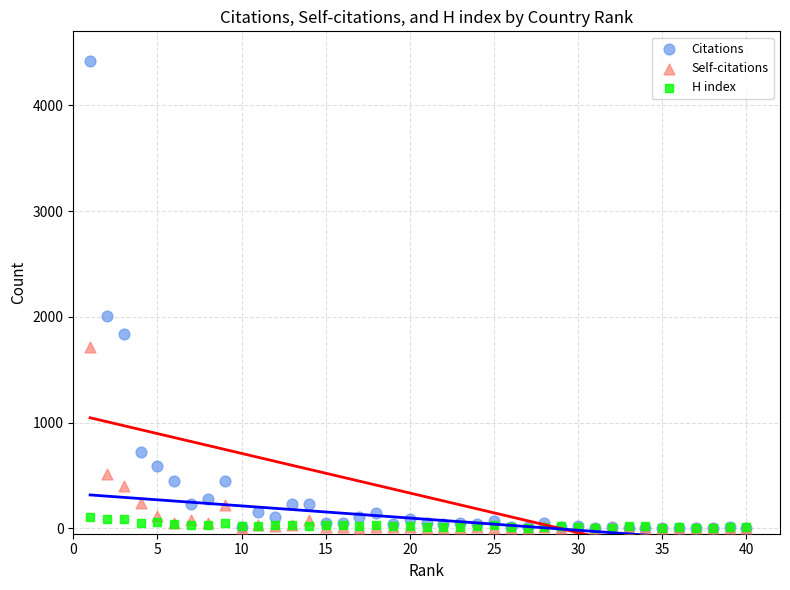

In the Self-citations series, what Y value is closest to 856?

510